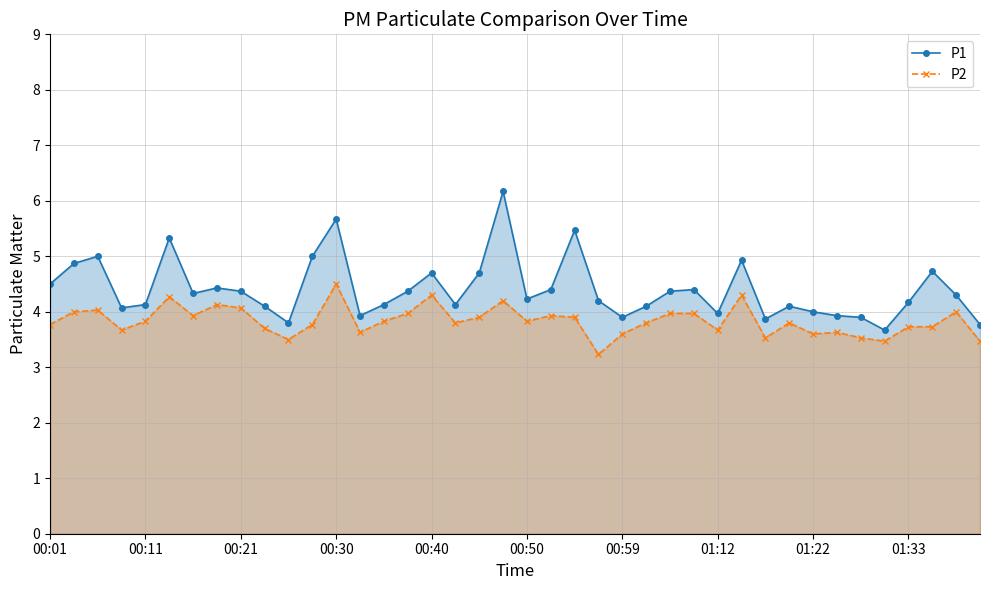

Does the chart have visible grid lines?

Yes